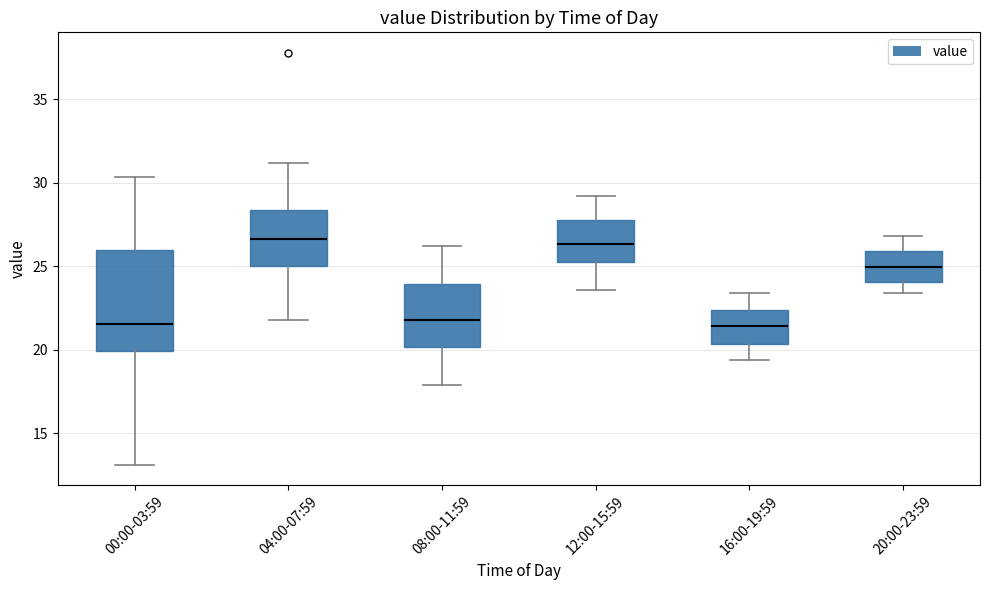

Comparing the boxes themselves (not the whiskers), which one is the tallest?

00:00-03:59